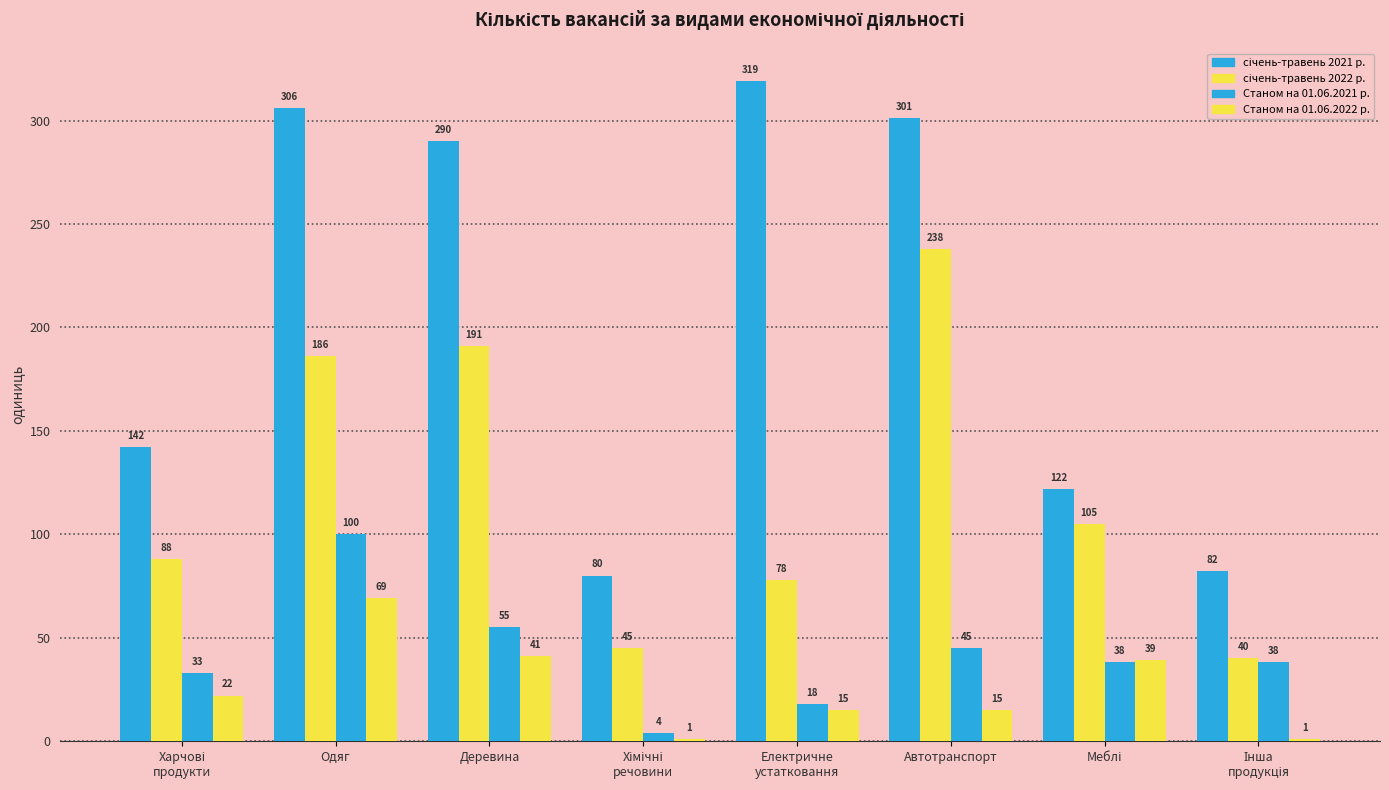

List the series in order of their peak value, highest first.

січень-травень 2021 р., січень-травень 2022 р., Станом на 01.06.2021 р., Станом на 01.06.2022 р.